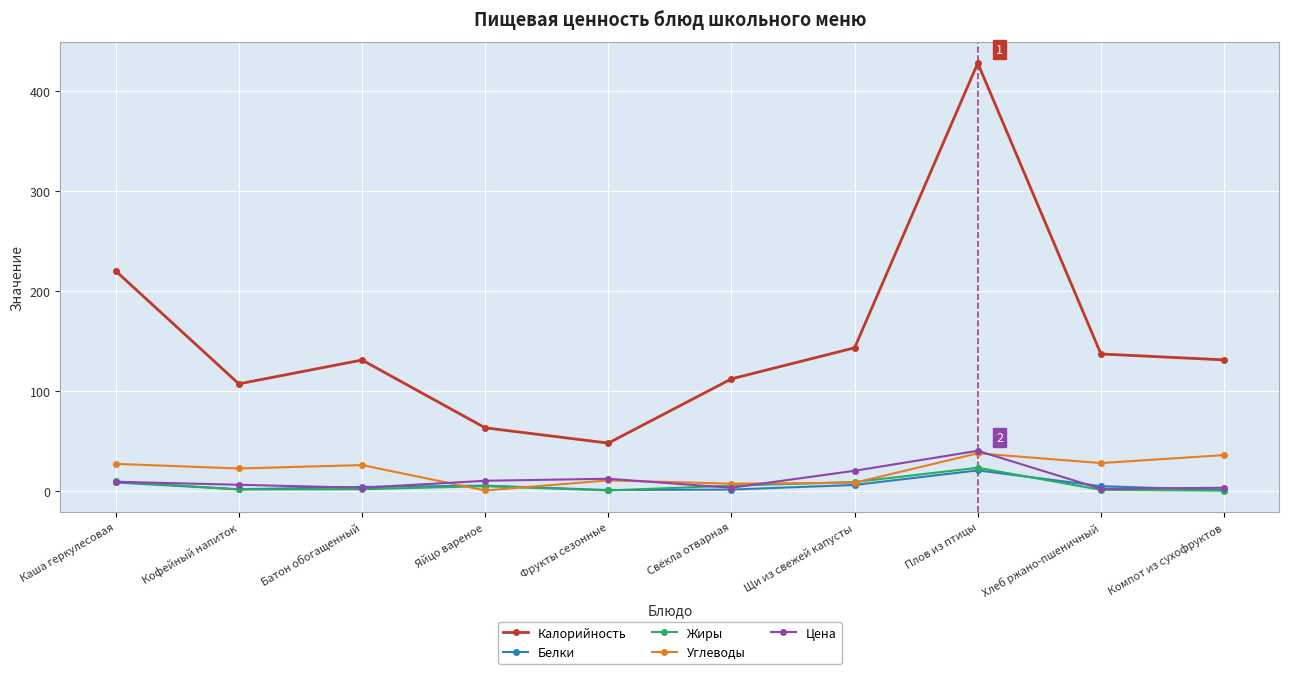

True or false: Жиры and Калорийность intersect in this chart.

False